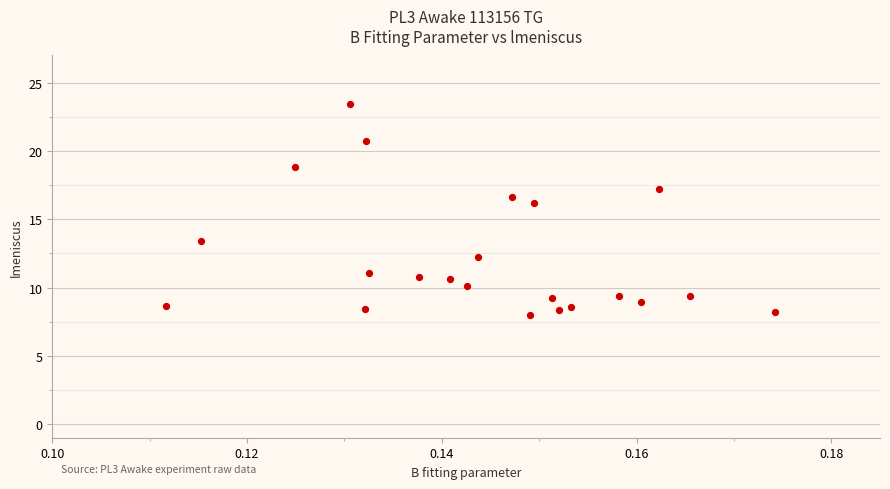

What Y value in the scatter plot is closest to 15?

16.2